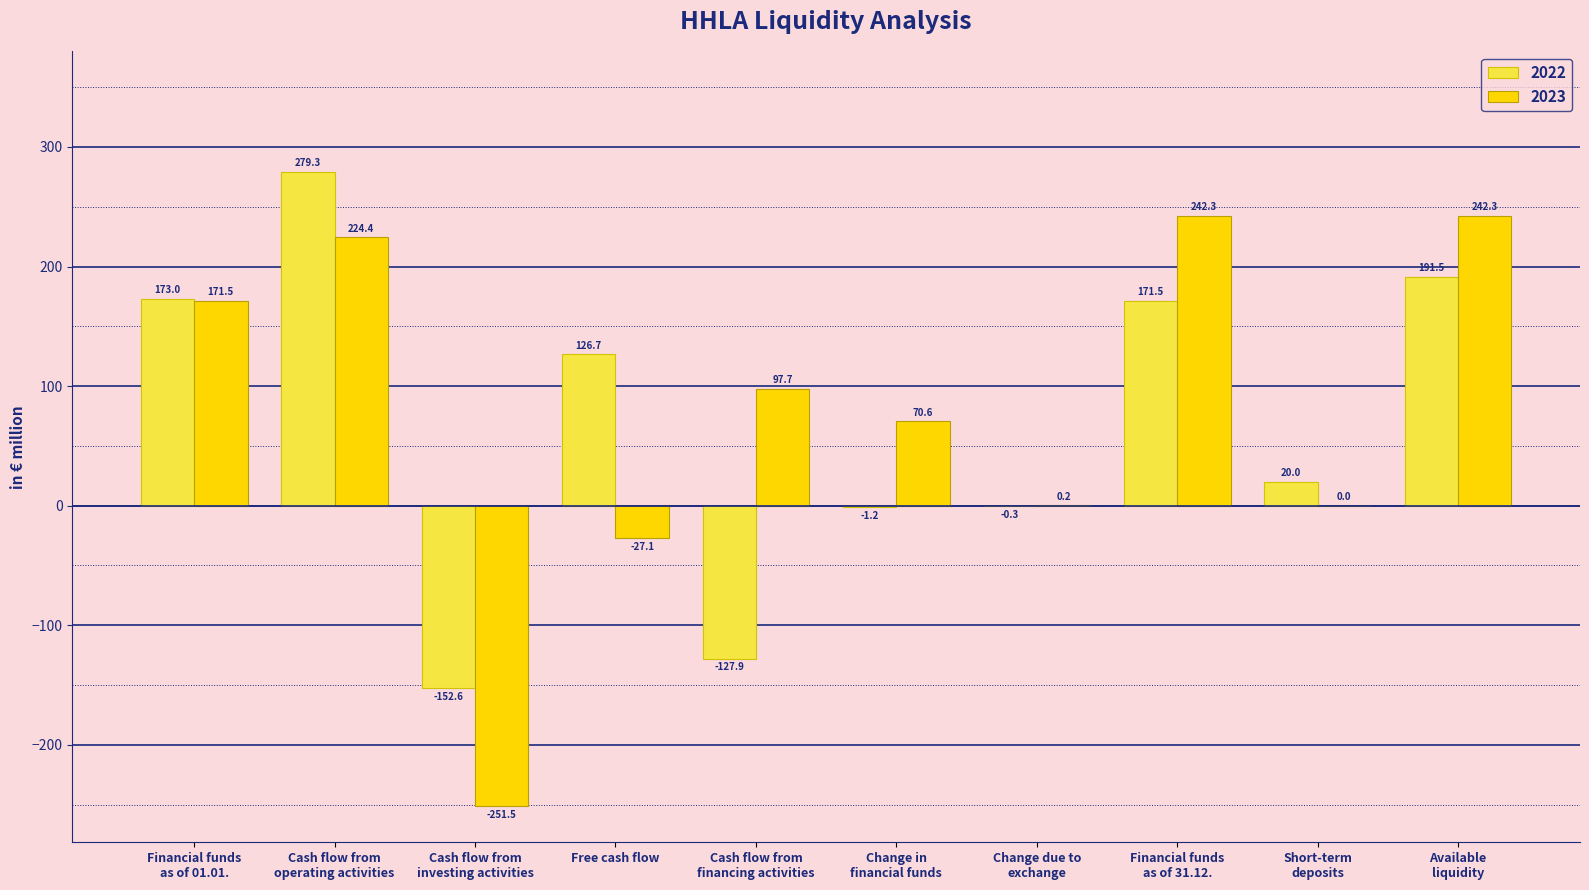

What is the difference between the 2023 values at Cash flow from
investing activities and Financial funds
as of 01.01.?

423.0